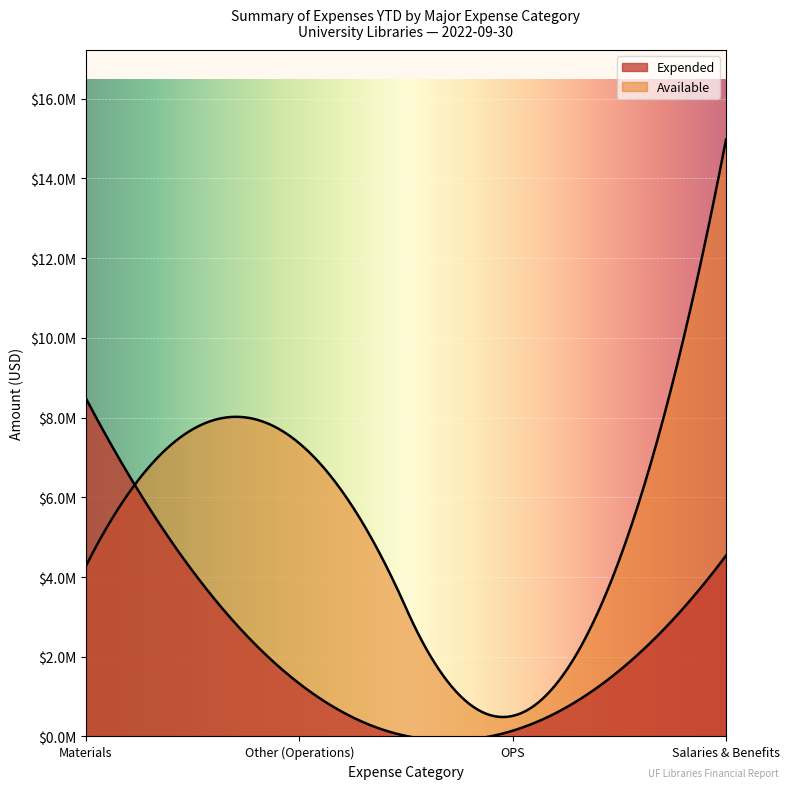

What is the total value across all series at Other (Operations)?

8681431